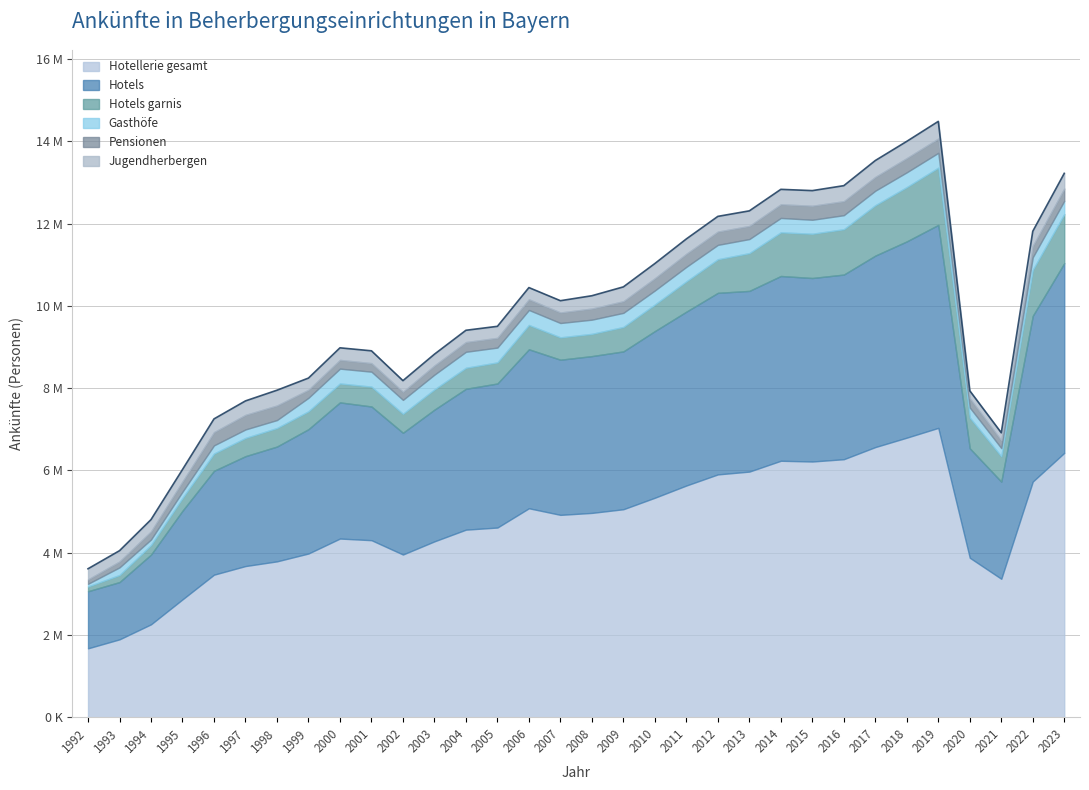

Between which two adjacent categories do Jugendherbergen and Gasthöfe first intersect?

1998 and 1999